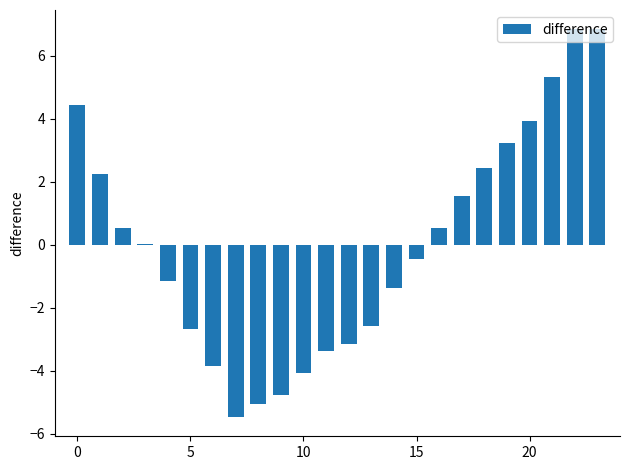

What is the greatest value displayed?

6.8